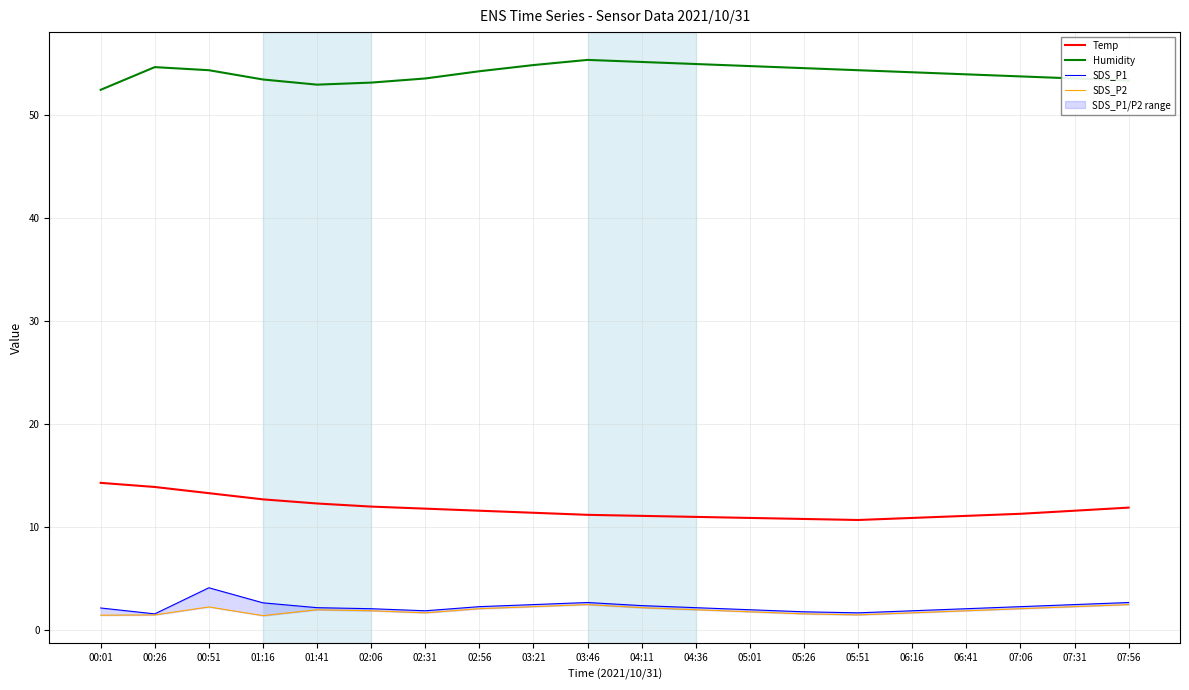

True or false: SDS_P1 and SDS_P2 cross at least once.

False